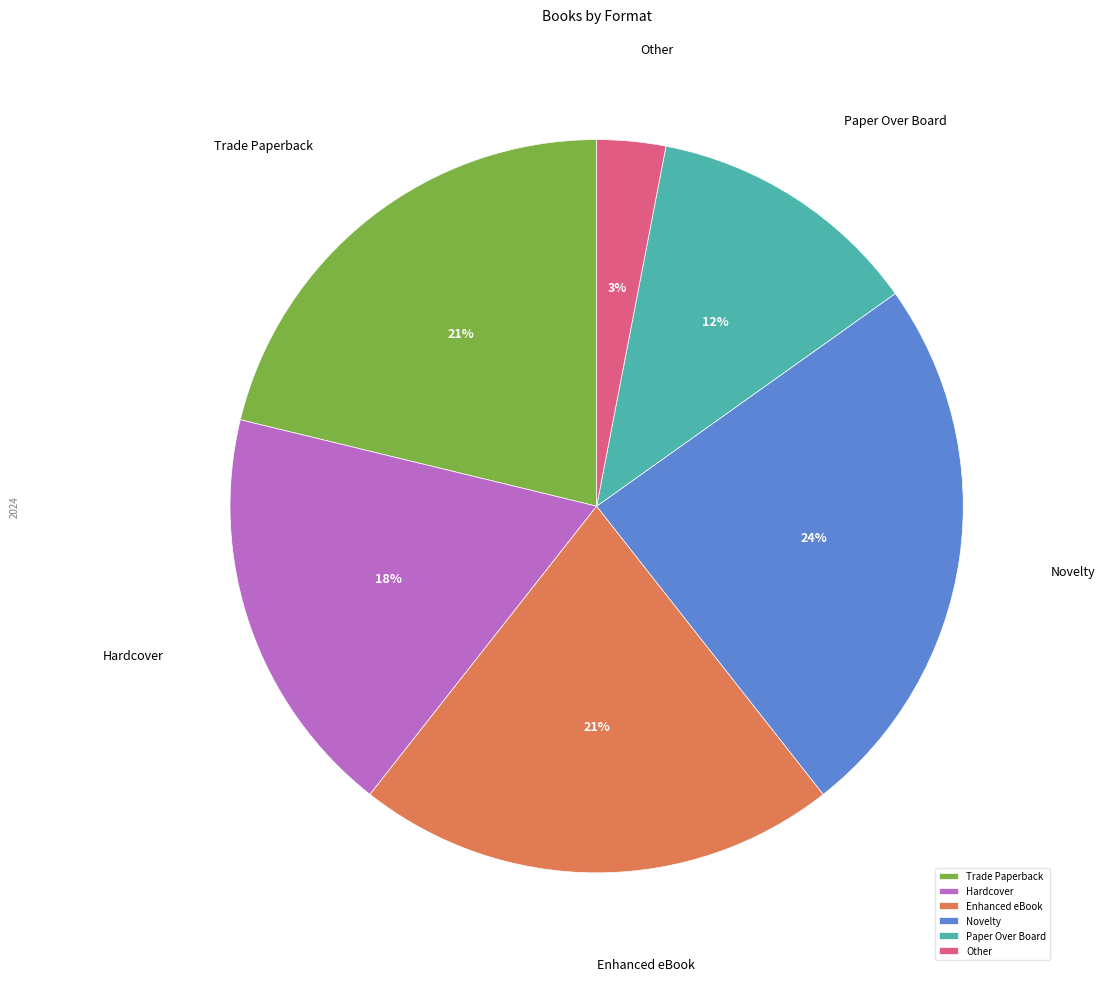

What is the largest slice in the pie chart?

Novelty